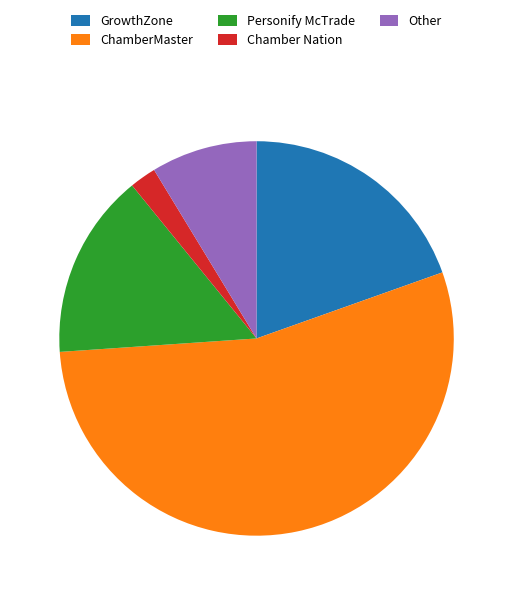

Which has a higher value, ChamberMaster or GrowthZone?

ChamberMaster